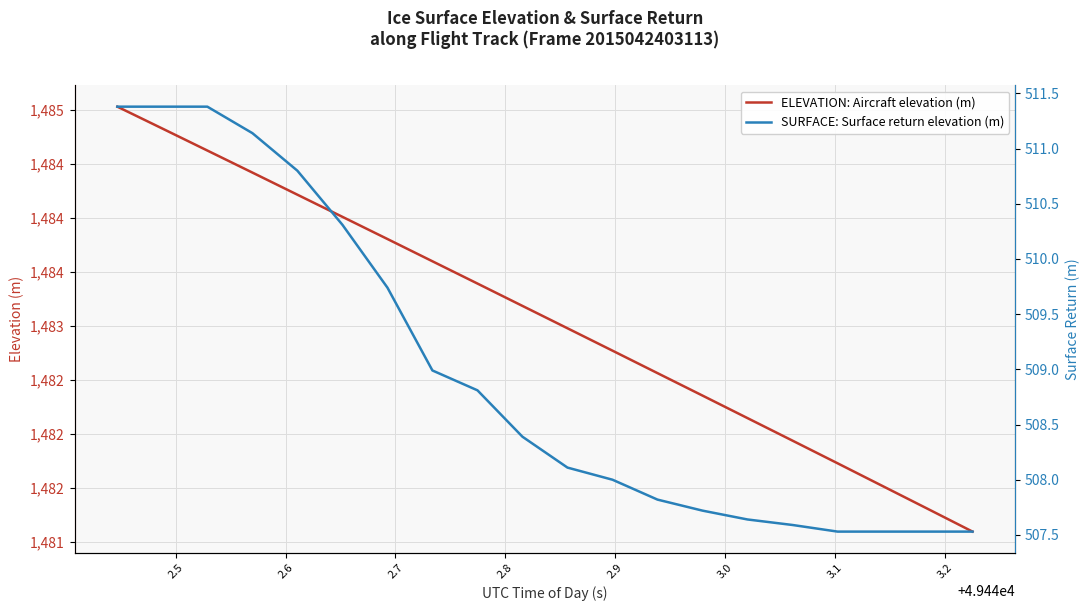

Reading right to left, extract all data points from this chart.

ELEVATION: Aircraft elevation (m): 1481.1	1481.3	1481.5	1481.7	1481.9	1482.1	1482.4	1482.6	1482.8	1483.0	1483.2	1483.4	1483.6	1483.8	1484.0	1484.2	1484.4	1484.6	1484.8	1485.0
SURFACE: Surface return elevation (m): 507.5	507.5	507.5	507.5	507.6	507.6	507.7	507.8	508.0	508.1	508.4	508.8	509.0	509.7	510.3	510.8	511.1	511.4	511.4	511.4